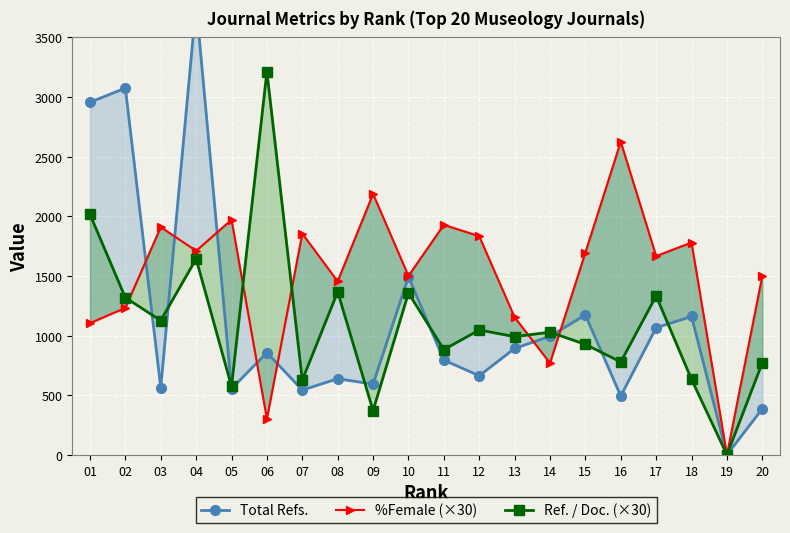

How many data points in Total Refs. are less than 857?

10